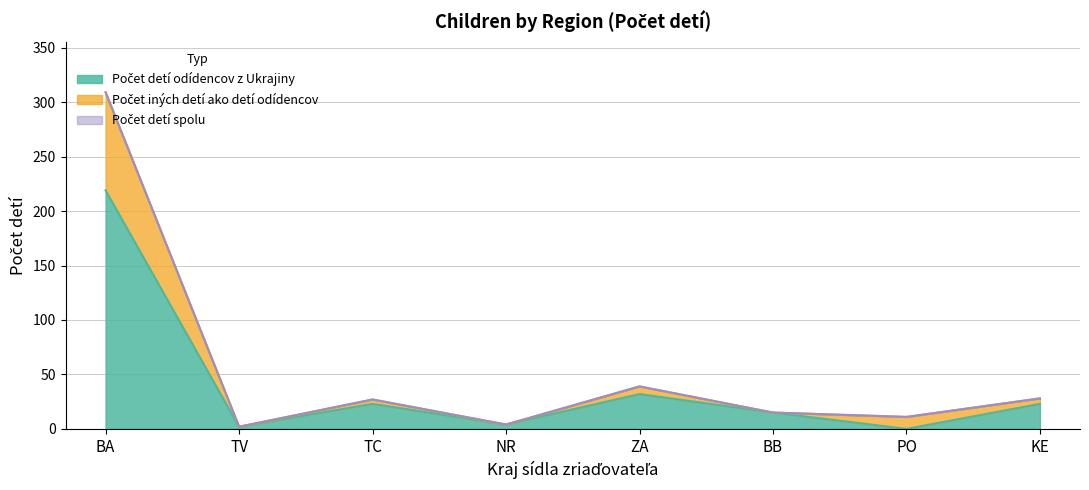

Reading left to right, extract all data points from this chart.

Počet detí odídencov z Ukrajiny: 219	2	23	4	32	15	0	23
Počet iných detí ako detí odídencov: 309	2	27	4	39	15	11	28
Počet detí spolu: 309	2	27	4	39	15	11	28